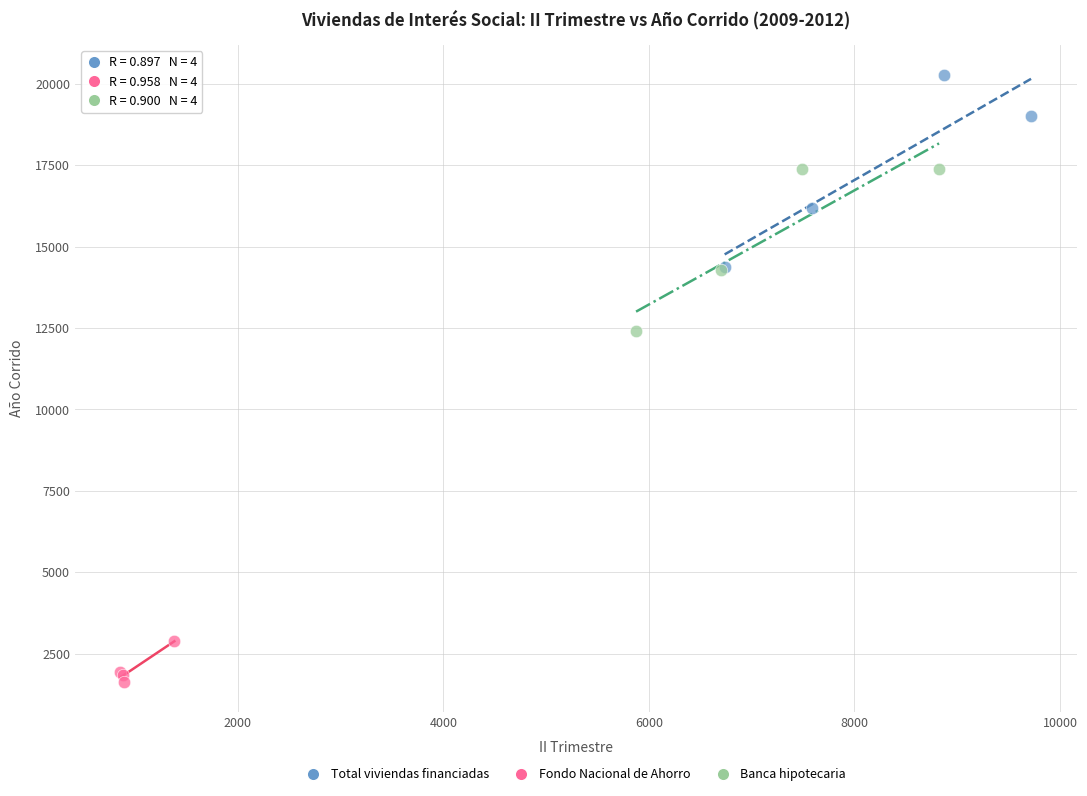

What are all the series names shown in the legend?

Total viviendas financiadas, Fondo Nacional de Ahorro, Banca hipotecaria